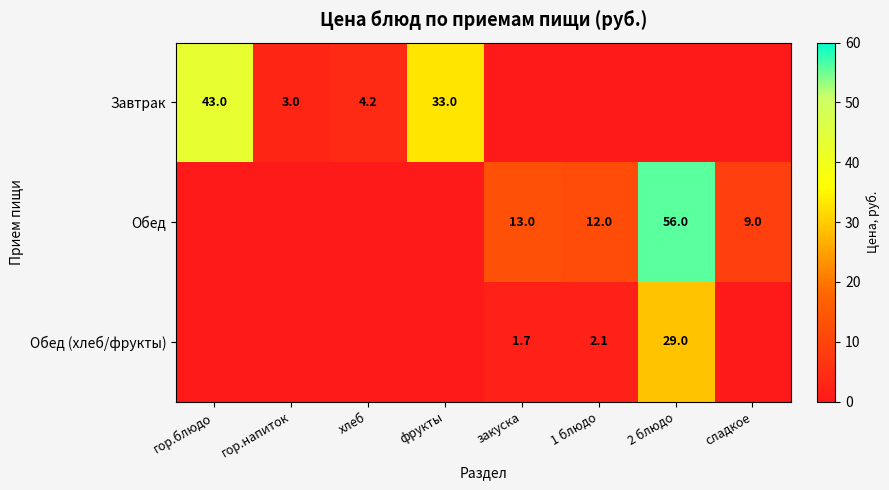

True or false: Обед has a value of 56.0 at 2 блюдо.

True